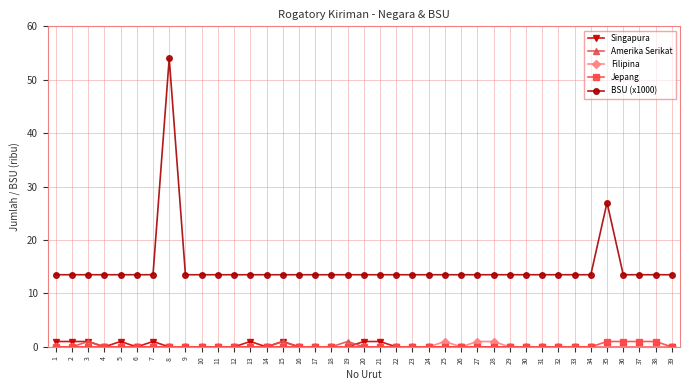

What is the total value across all series at 27?

14.5